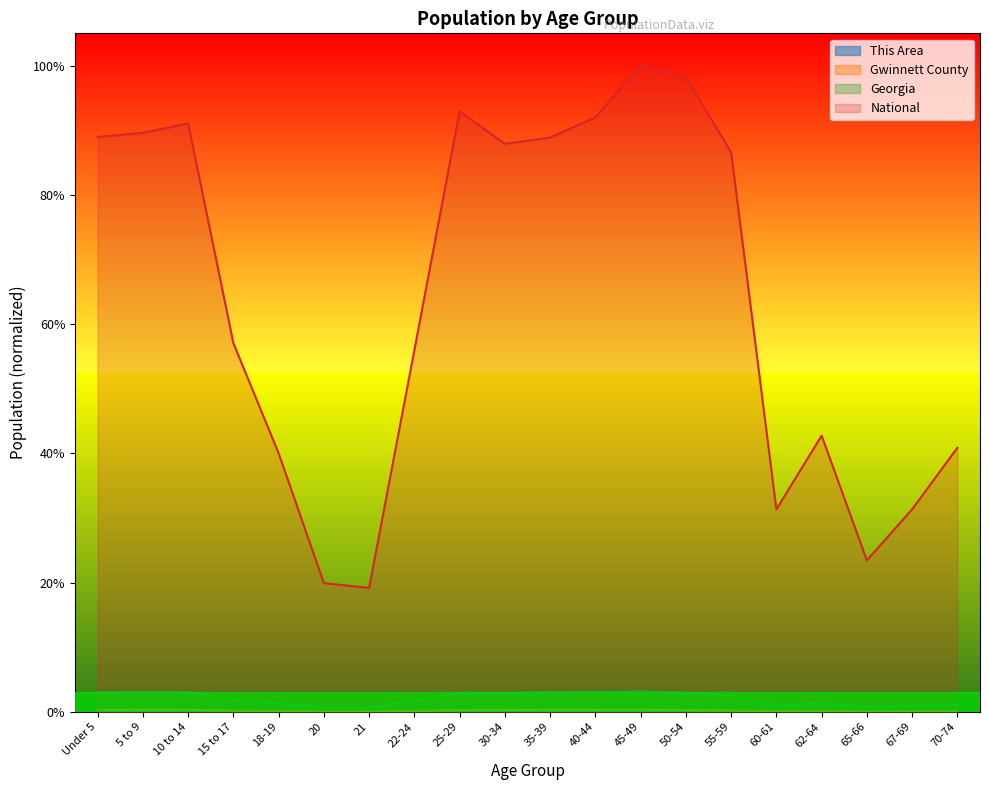

What position from the right is 65-66?

3